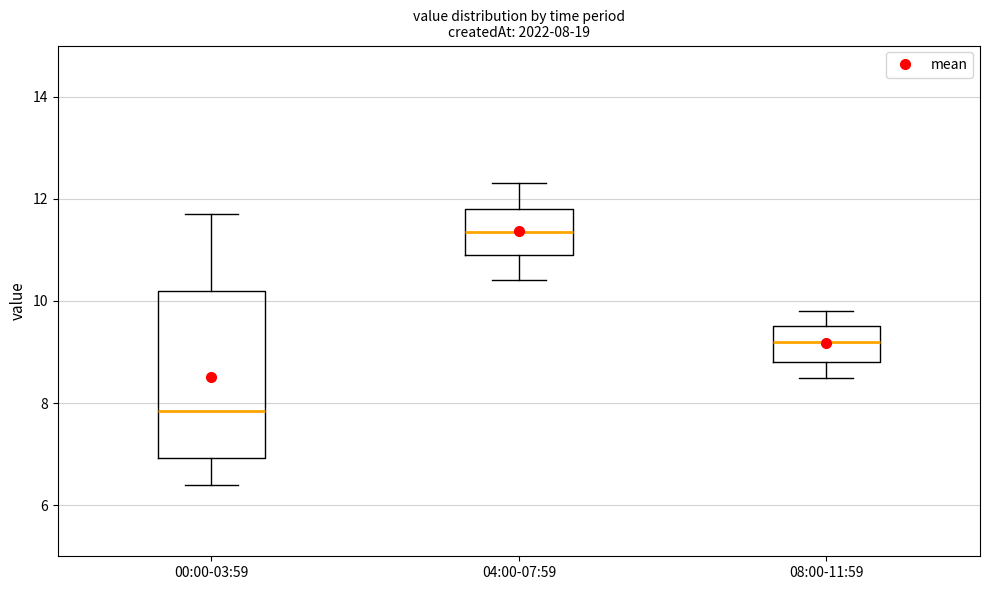

Comparing the boxes themselves (not the whiskers), which one is the tallest?

00:00-03:59